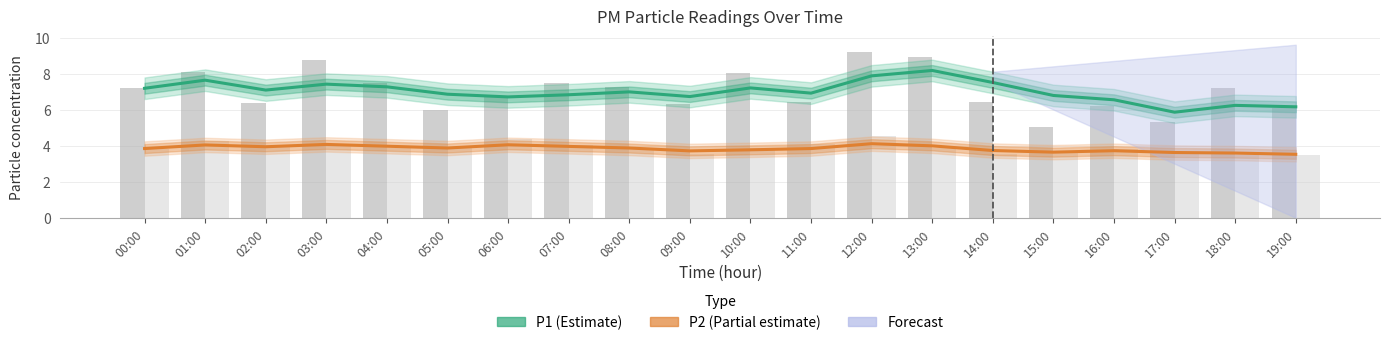

At which category is the sum across all series the highest?

12:00